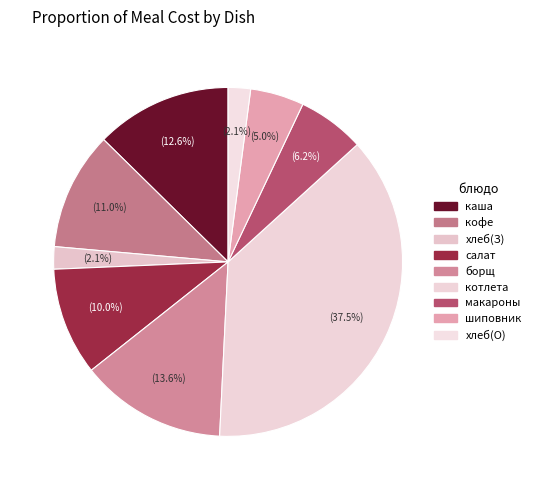

Does any single category account for the majority?

No